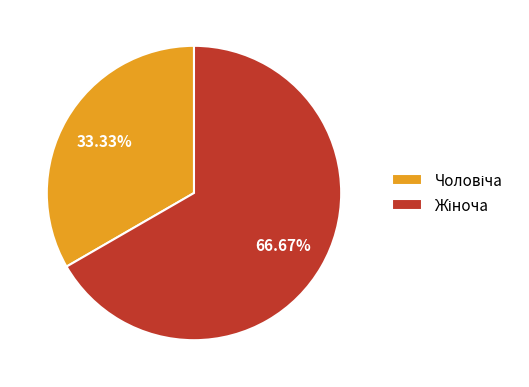

Does any single category account for the majority?

Yes